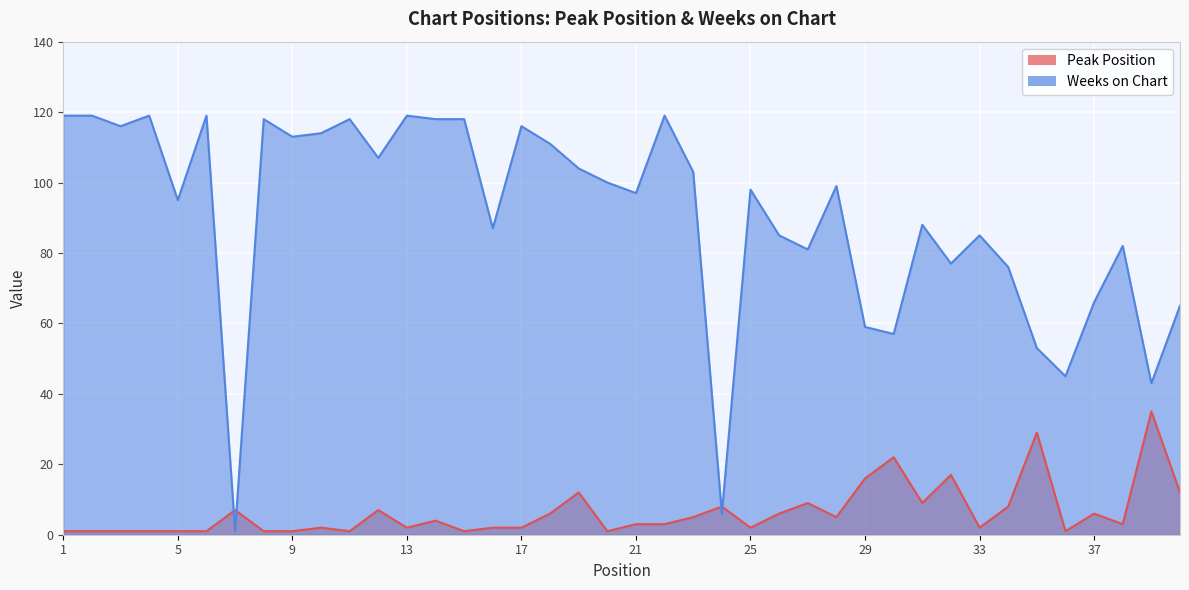

What is the difference between the maximum and minimum values in the Weeks on Chart series?

118